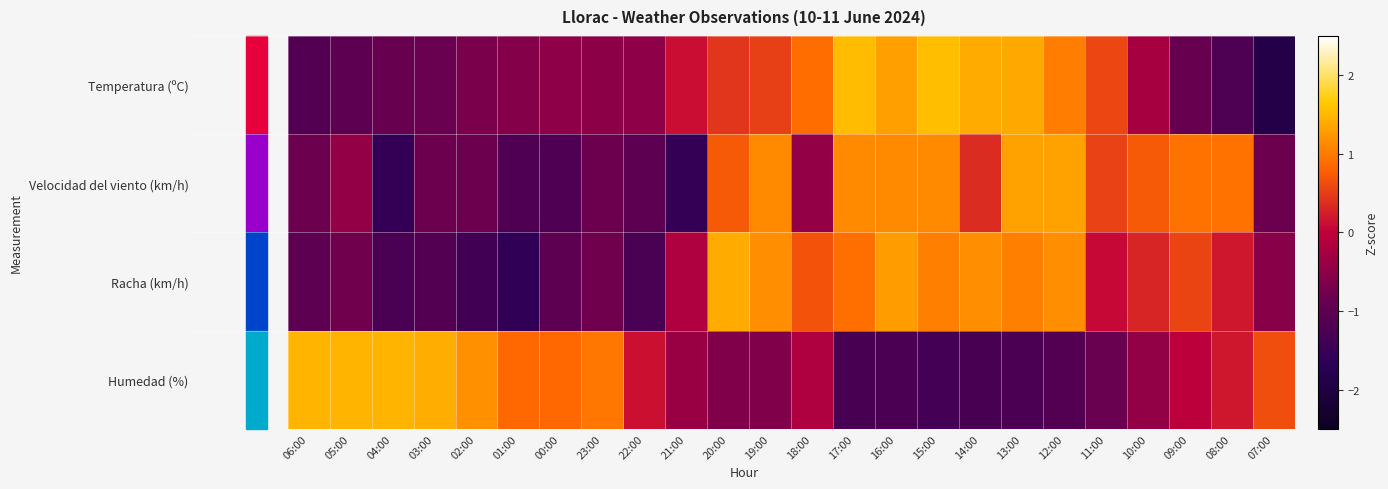

Reading left to right, what are all the values shown in this chart?

Temperatura (ºC): 06:00=-1.1	05:00=-1.0	04:00=-0.9	03:00=-0.8	02:00=-0.7	01:00=-0.6	00:00=-0.5	23:00=-0.5	22:00=-0.5	21:00=0.1	20:00=0.4	19:00=0.5	18:00=0.9	17:00=1.5	16:00=1.3	15:00=1.6	14:00=1.4	13:00=1.4	12:00=1.0	11:00=0.6	10:00=-0.3	09:00=-0.9	08:00=-1.2	07:00=-1.9
Velocidad del viento (km/h): 06:00=-0.8	05:00=-0.4	04:00=-1.6	03:00=-0.8	02:00=-0.8	01:00=-1.2	00:00=-1.2	23:00=-0.8	22:00=-1.0	21:00=-1.6	20:00=0.7	19:00=1.1	18:00=-0.4	17:00=1.1	16:00=1.1	15:00=1.1	14:00=0.4	13:00=1.3	12:00=1.3	11:00=0.5	10:00=0.7	09:00=0.9	08:00=0.9	07:00=-0.8
Racha (km/h): 06:00=-1.0	05:00=-0.8	04:00=-1.3	03:00=-1.1	02:00=-1.4	01:00=-1.6	00:00=-1.0	23:00=-0.8	22:00=-1.3	21:00=-0.2	20:00=1.4	19:00=1.2	18:00=0.7	17:00=0.9	16:00=1.3	15:00=1.0	14:00=1.2	13:00=1.0	12:00=1.2	11:00=0.1	10:00=0.3	09:00=0.6	08:00=0.2	07:00=-0.5
Humedad (%): 06:00=1.5	05:00=1.5	04:00=1.5	03:00=1.4	02:00=1.2	01:00=0.9	00:00=0.9	23:00=1.0	22:00=0.1	21:00=-0.4	20:00=-0.6	19:00=-0.6	18:00=-0.2	17:00=-1.3	16:00=-1.2	15:00=-1.3	14:00=-1.3	13:00=-1.2	12:00=-1.1	11:00=-0.8	10:00=-0.4	09:00=-0.0	08:00=0.2	07:00=0.6